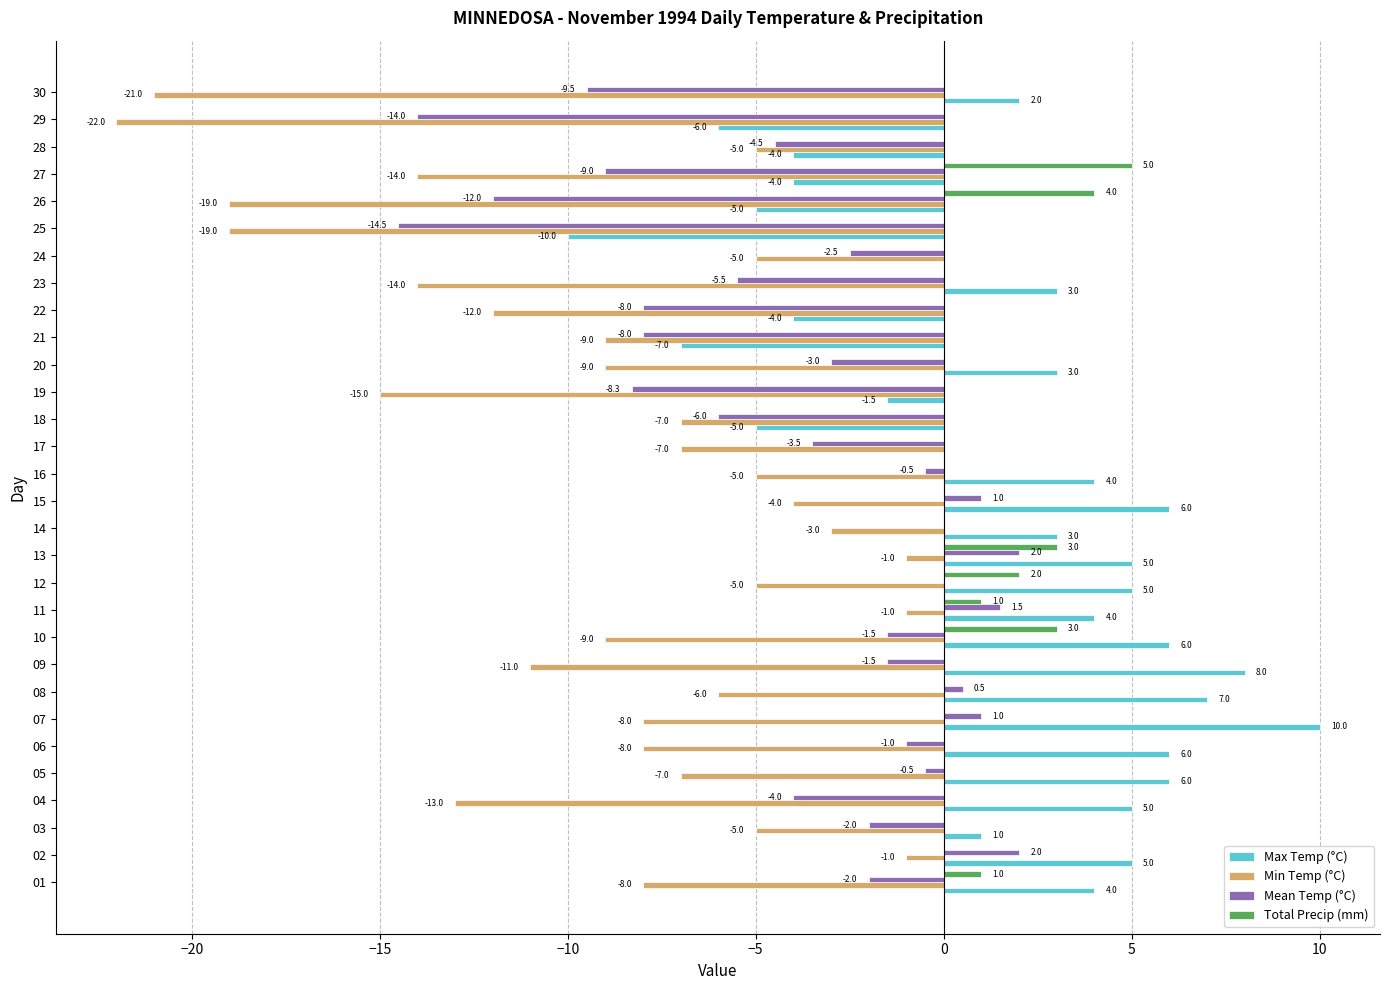

How many Total Precip (mm) values are between 0 and 1?

25